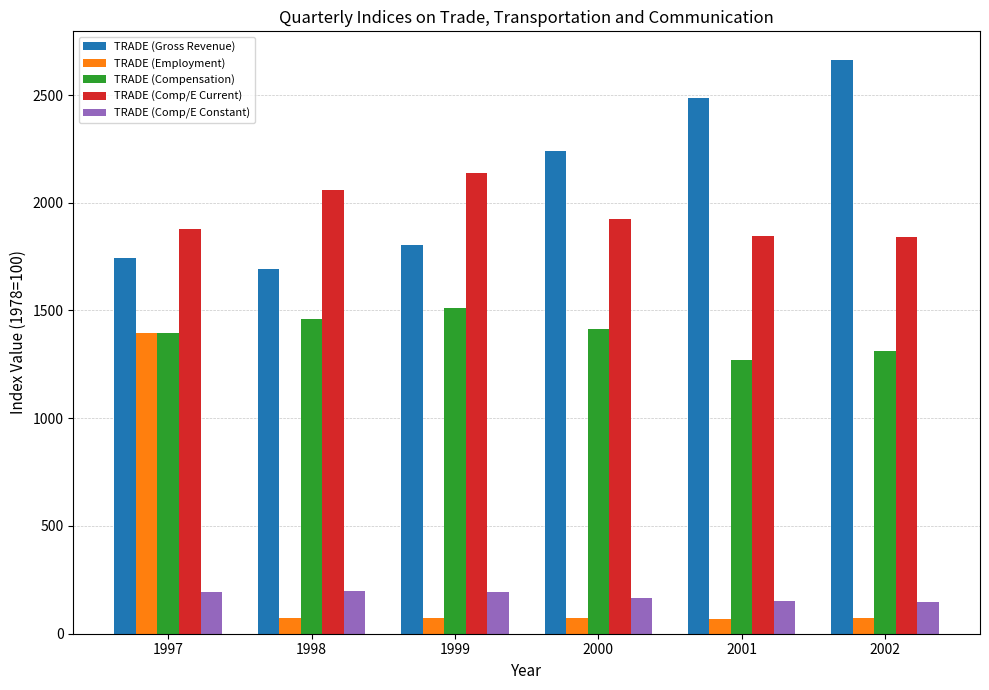

Where does the TRADE (Comp/E Constant) series first go above 191?

1997